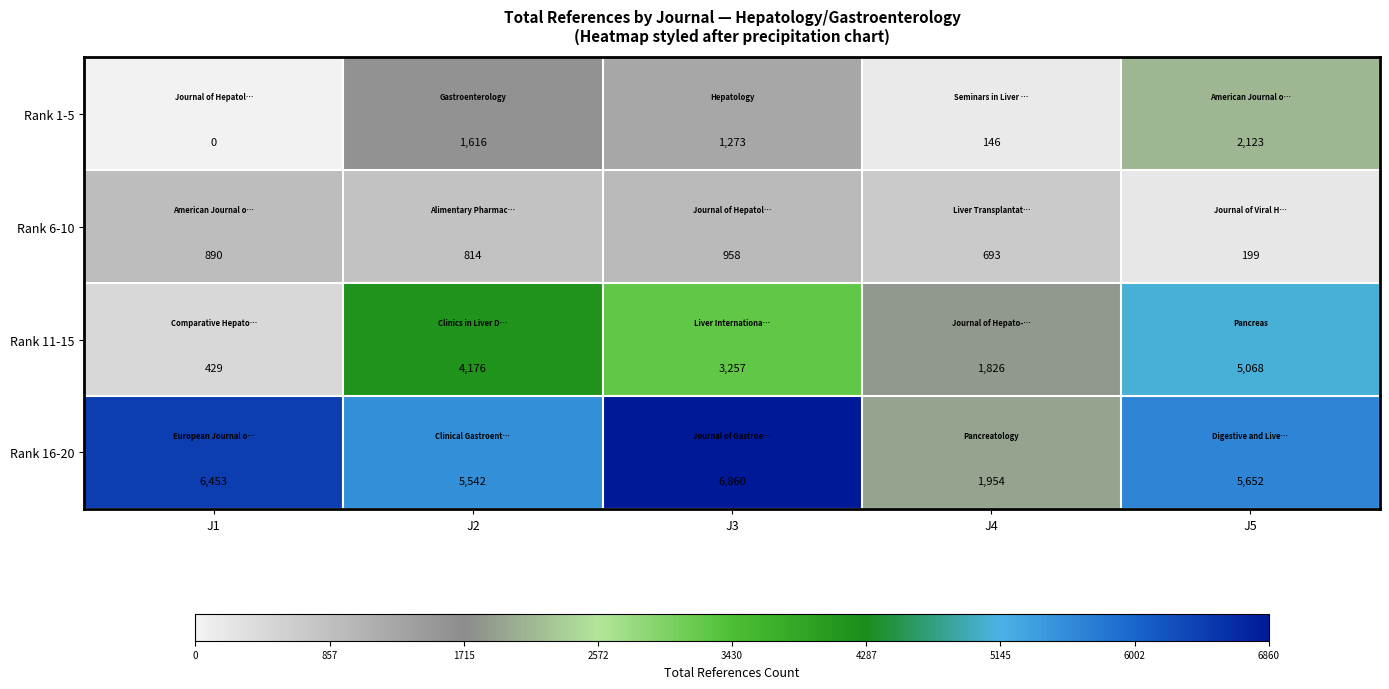

What is the sum of the Rank 6-10 values at J1 and J3?

1848